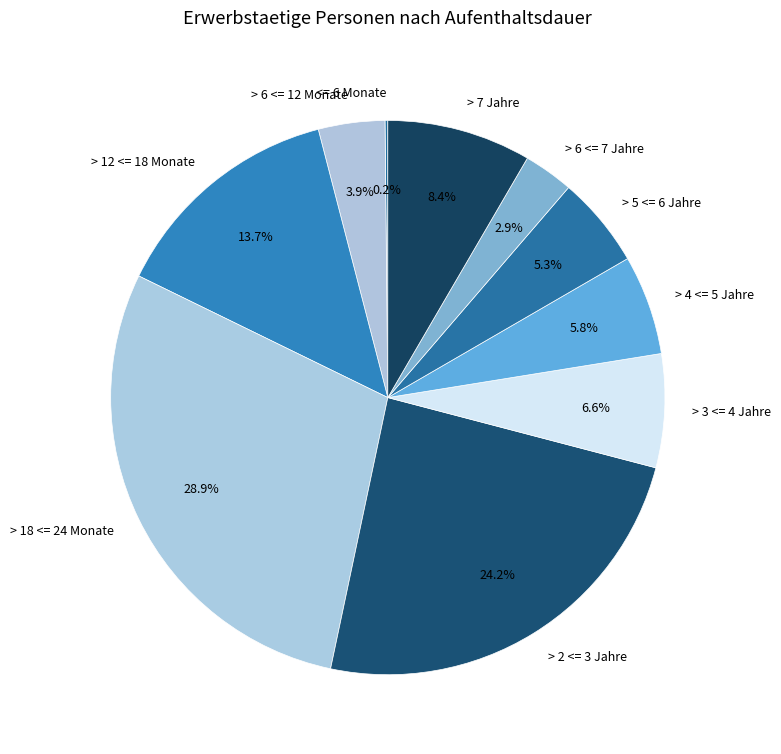

Is it true that > 6 <= 12 Monate is 4% of the pie?

True